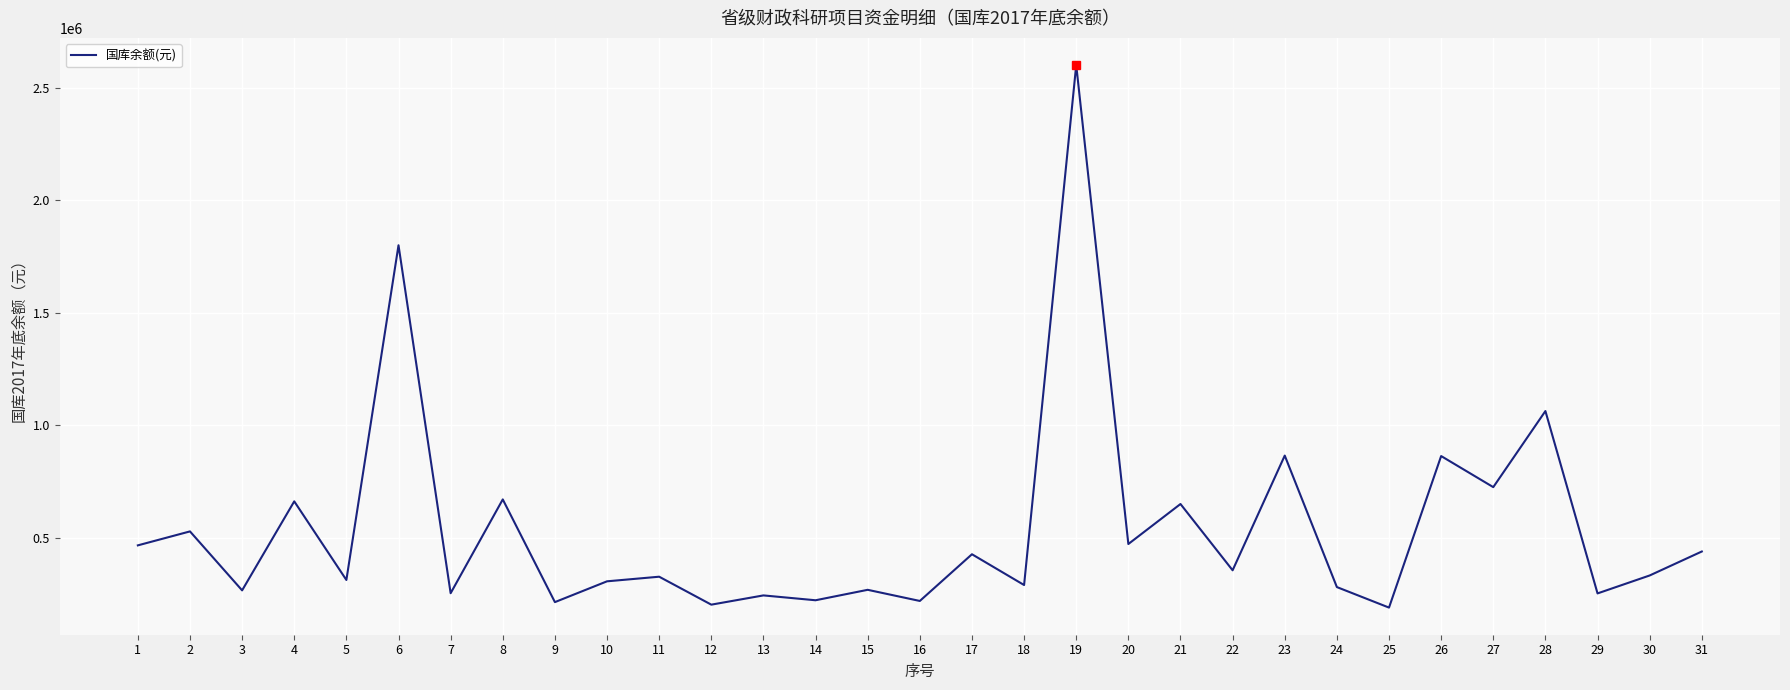

The value at 5 is 312501.5. True or false?

True